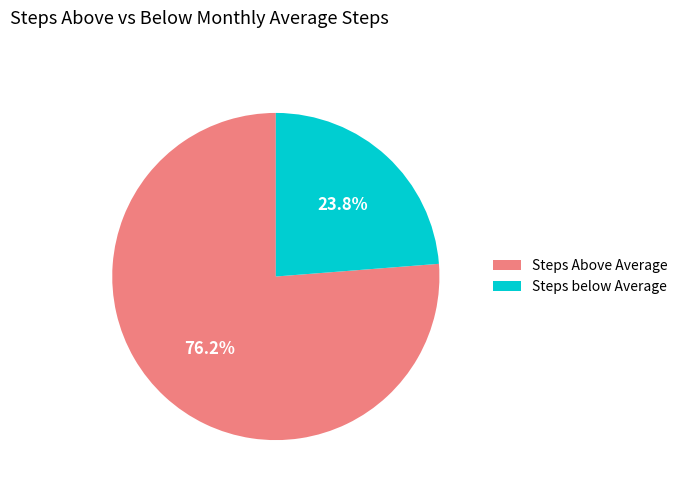

To the nearest percent, what is the difference between the largest and smallest slice percentages?

52%